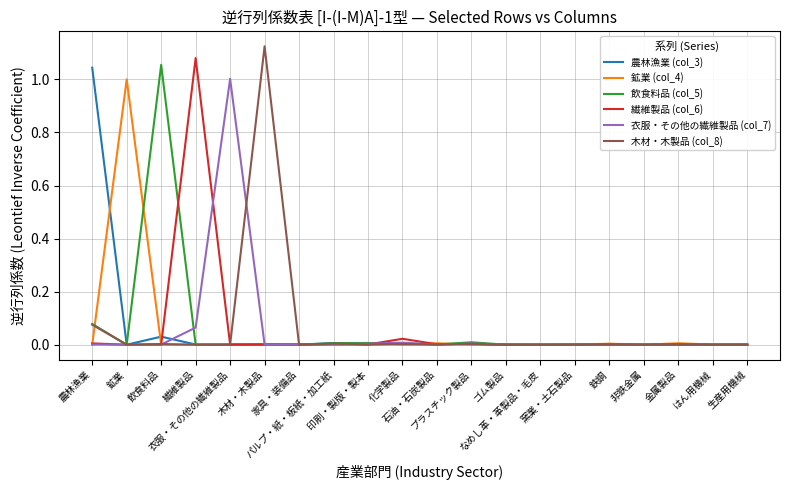

How many lines are shown in the chart?

6